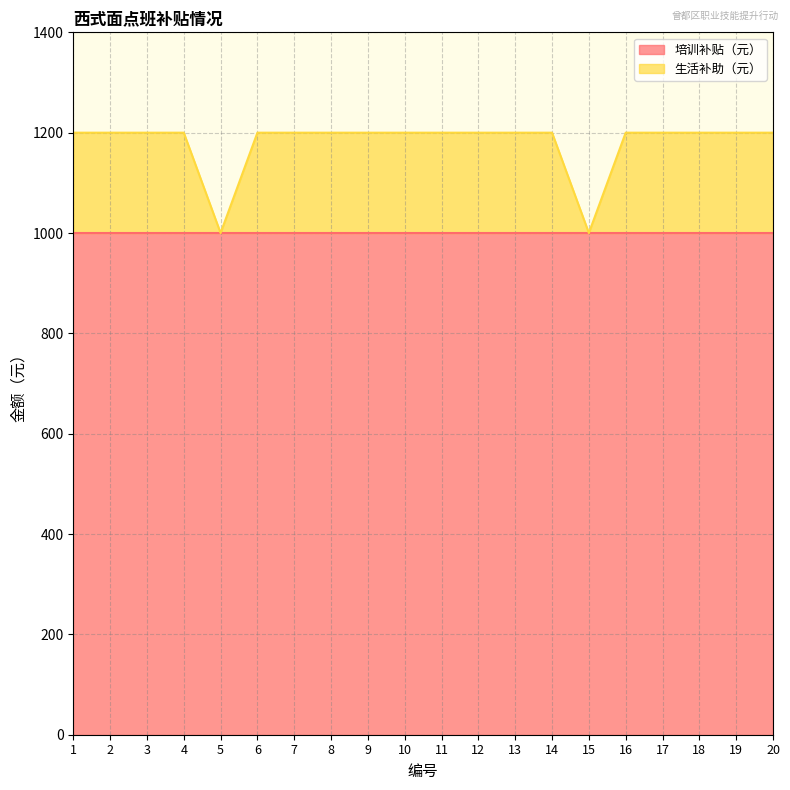

Does the chart have visible grid lines?

Yes